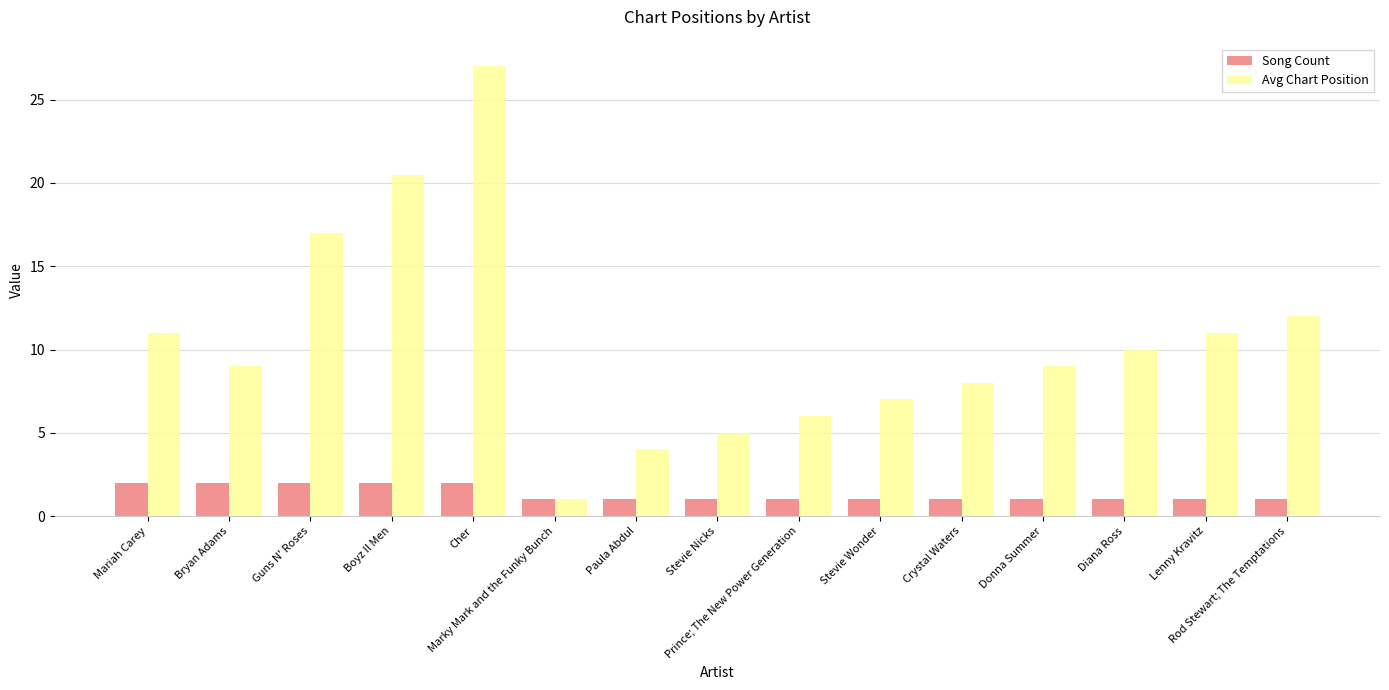

Reading right to left, extract all data points from this chart.

Song Count: Rod Stewart; The Temptations=1.0	Lenny Kravitz=1.0	Diana Ross=1.0	Donna Summer=1.0	Crystal Waters=1.0	Stevie Wonder=1.0	Prince; The New Power Generation=1.0	Stevie Nicks=1.0	Paula Abdul=1.0	Marky Mark and the Funky Bunch=1.0	Cher=2.0	Boyz II Men=2.0	Guns N' Roses=2.0	Bryan Adams=2.0	Mariah Carey=2.0
Avg Chart Position: Rod Stewart; The Temptations=12.0	Lenny Kravitz=11.0	Diana Ross=10.0	Donna Summer=9.0	Crystal Waters=8.0	Stevie Wonder=7.0	Prince; The New Power Generation=6.0	Stevie Nicks=5.0	Paula Abdul=4.0	Marky Mark and the Funky Bunch=1.0	Cher=27.0	Boyz II Men=20.5	Guns N' Roses=17.0	Bryan Adams=9.0	Mariah Carey=11.0